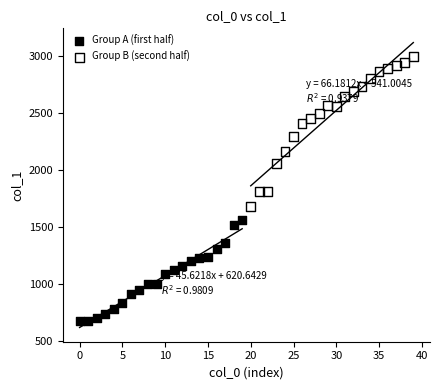

Which series reaches the maximum Y coordinate?

Group B (second half)